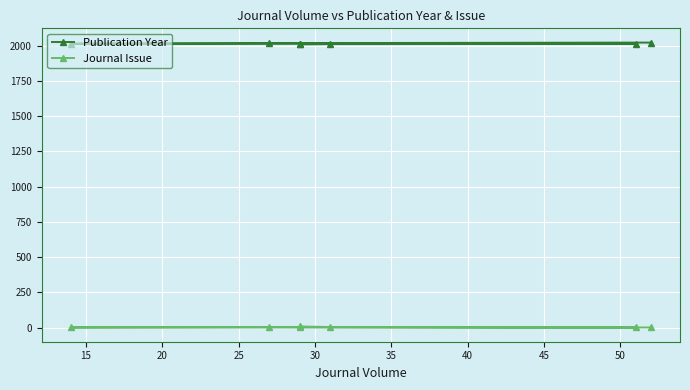

Reading left to right, list all the values displayed in this chart.

Publication Year: 2008	2008	2010	2012	2013	2017	2021
Journal Issue: 2	8	4	1	1	4	1